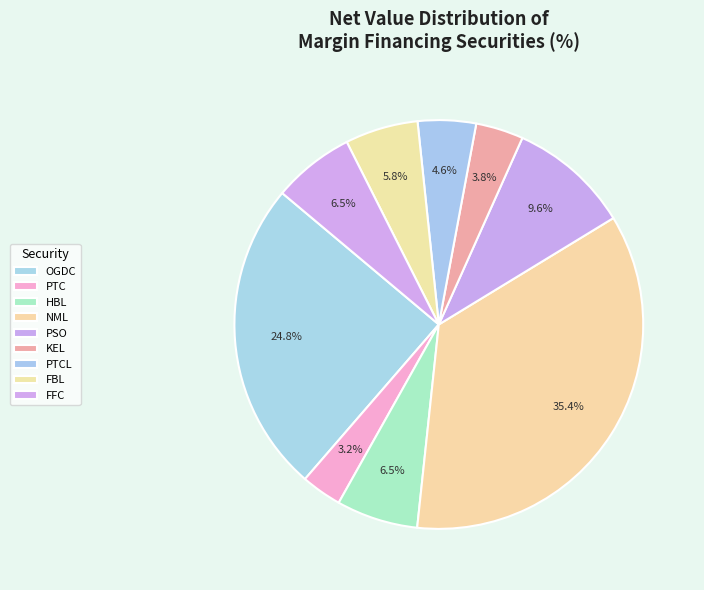

Does KEL represent more than half of the total?

No